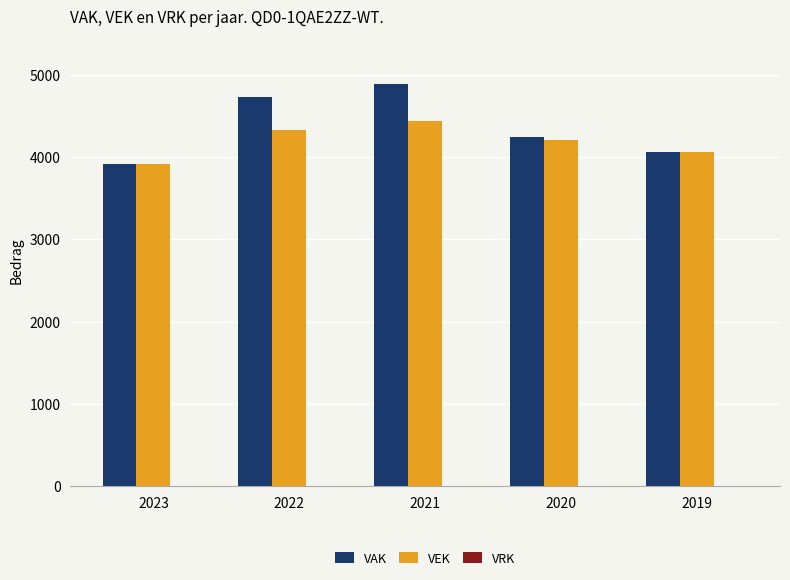

How many data points does each series have?

5